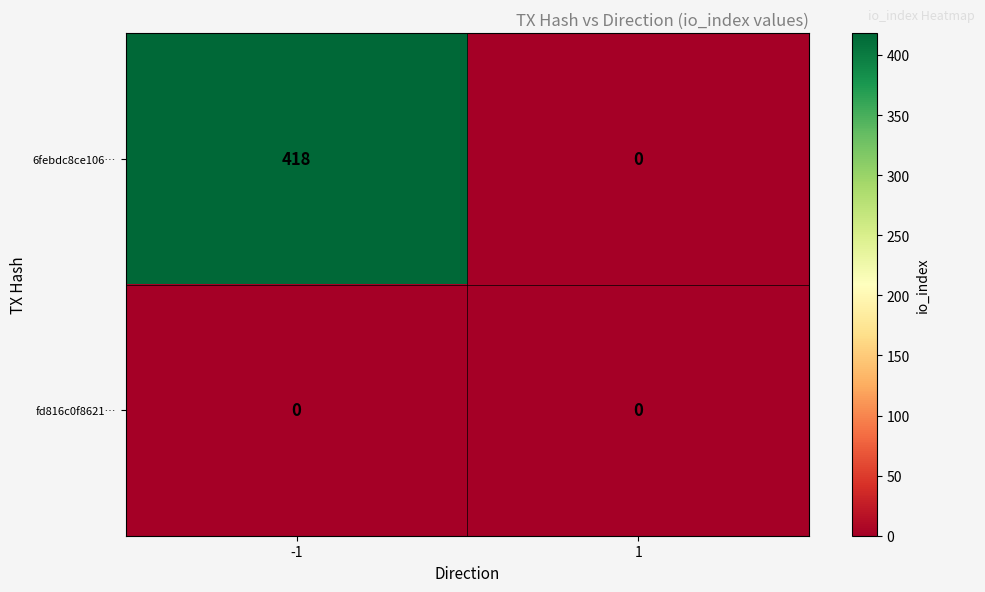

Reading left to right, extract all data points from this chart.

6febdc8ce106…: 418	0
fd816c0f8621…: 0	0